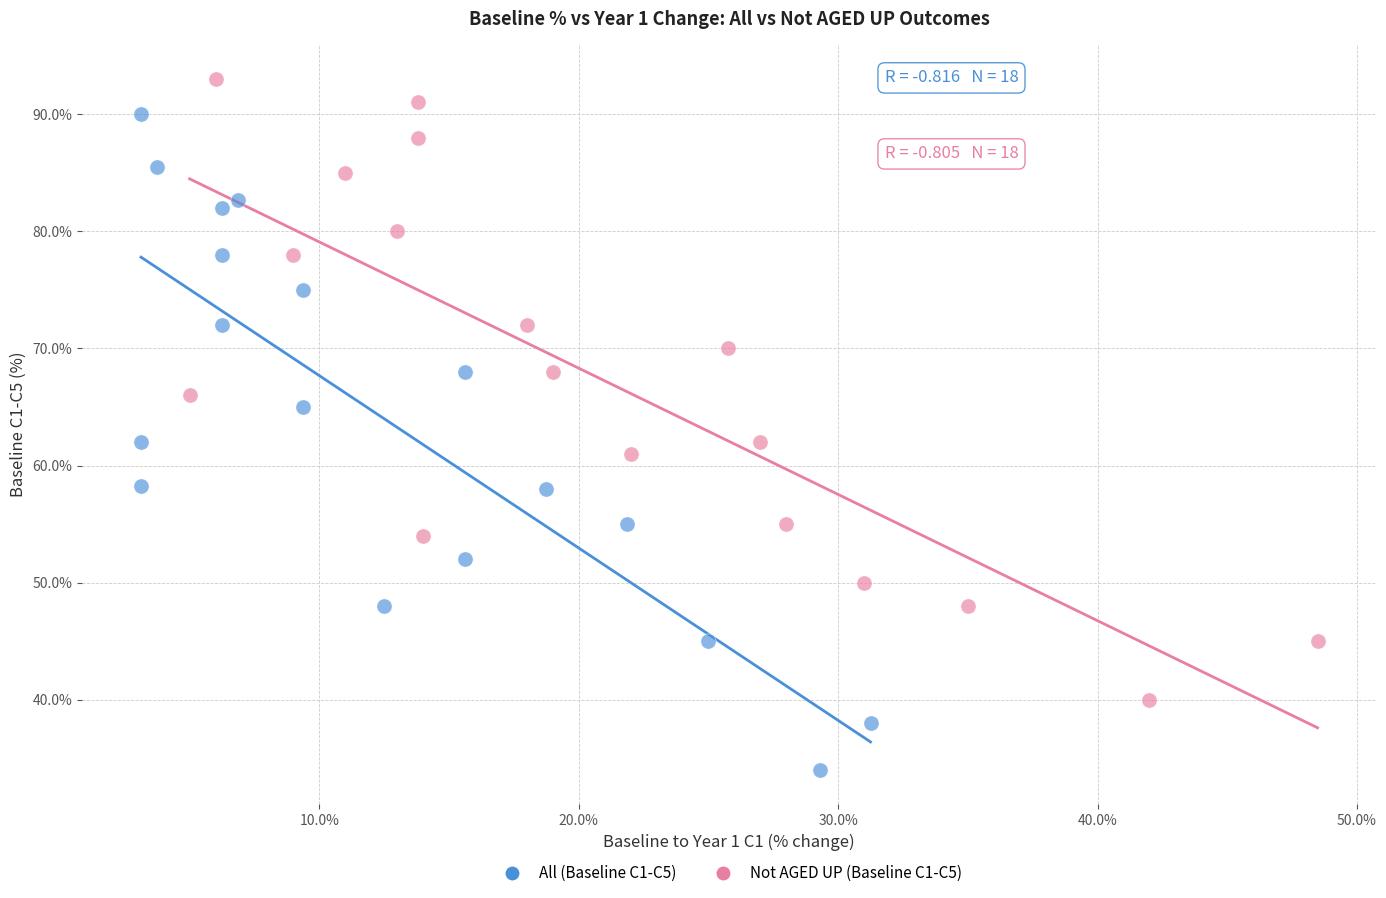

Which series contains the lowest Y value?

All (Baseline C1-C5)